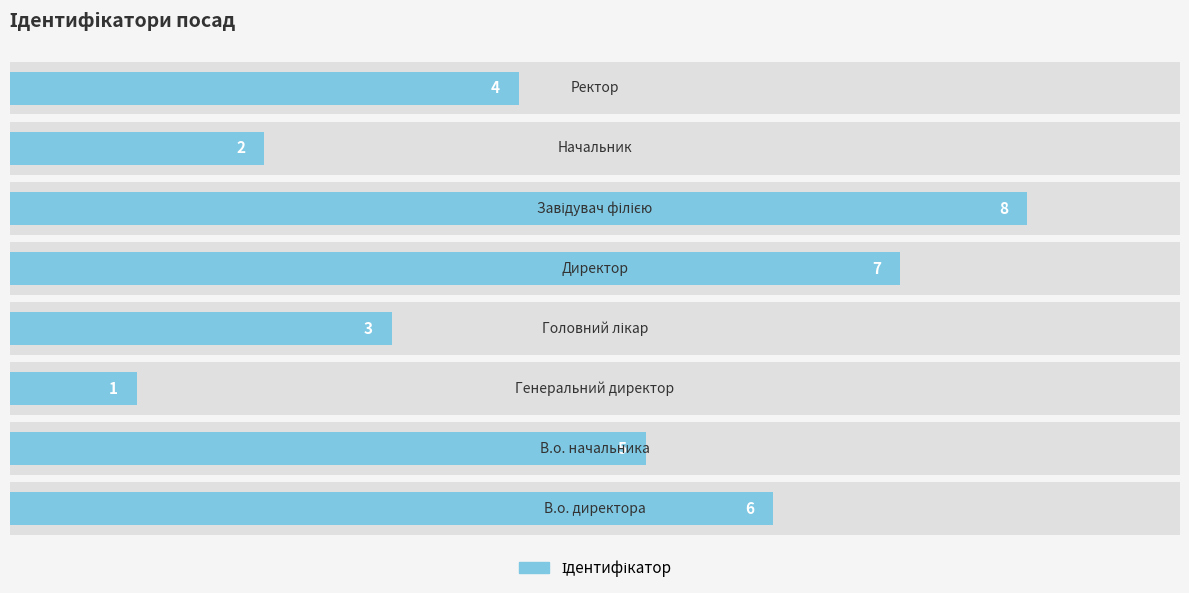

What value does the data have at 1?

5